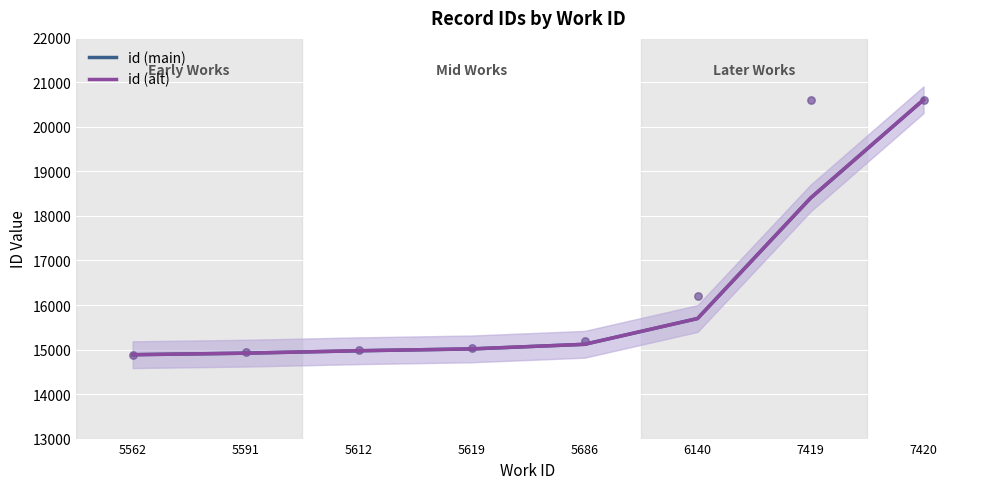

Which series has the widest spread of Y values?

id (main)